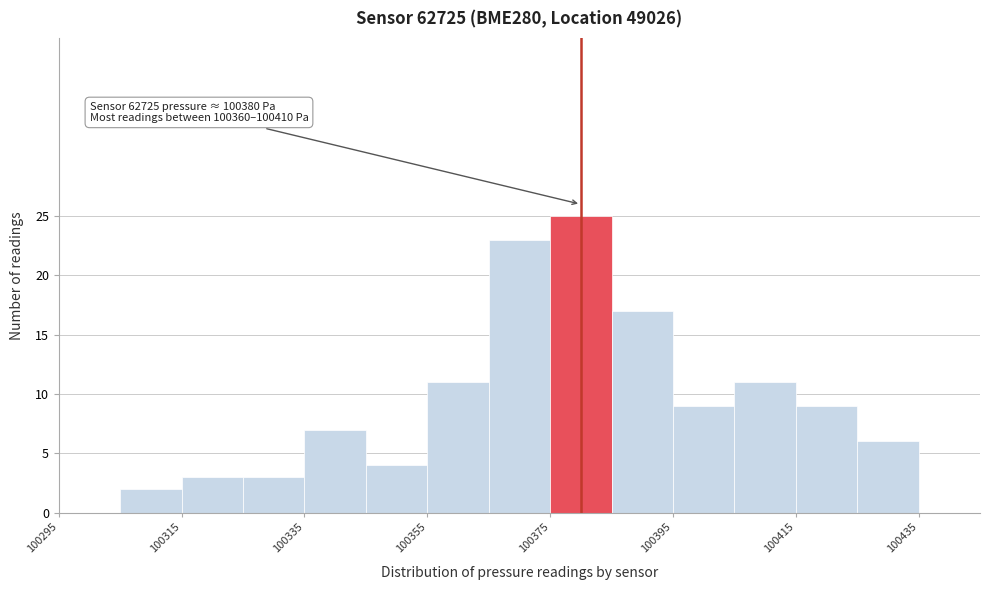

Which range on the x-axis has the tallest bar?

100375 to 100385